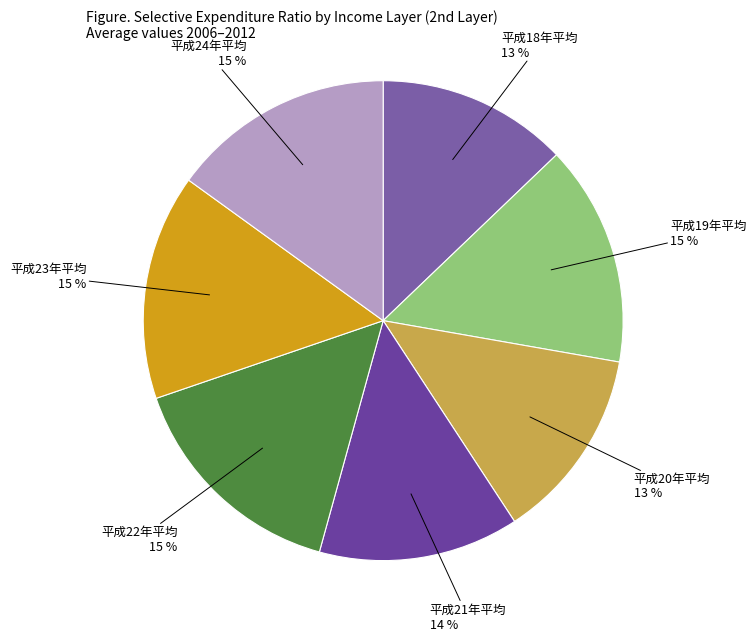

To the nearest percent, what is the average slice percentage?

14%